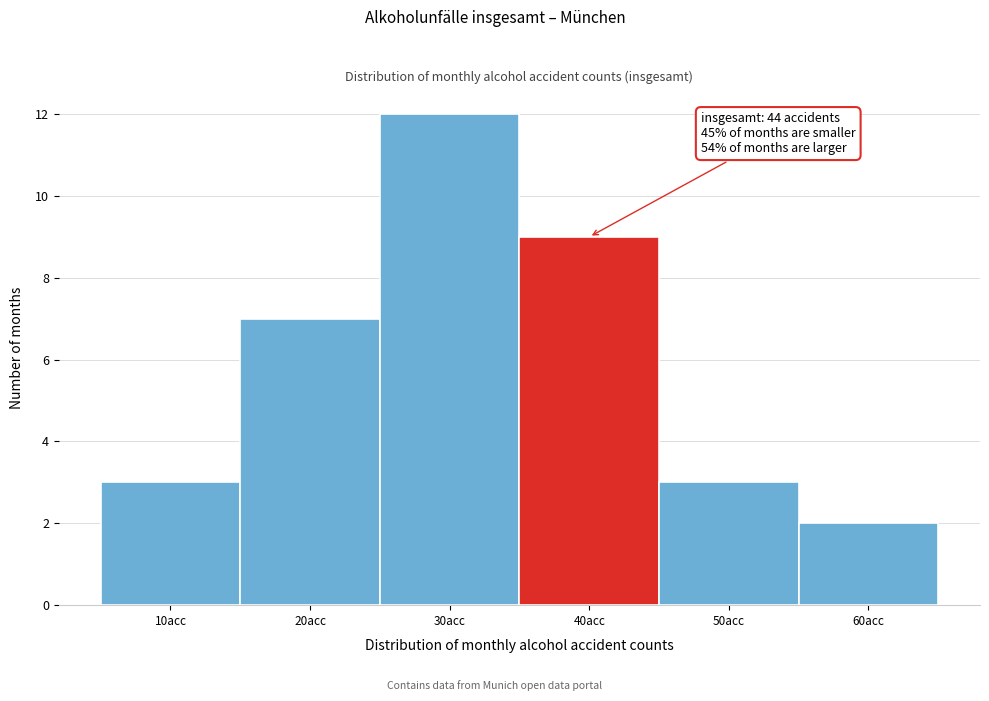

Reading right to left, list all the values displayed in this chart.

60acc=2	50acc=3	40acc=9	30acc=12	20acc=7	10acc=3